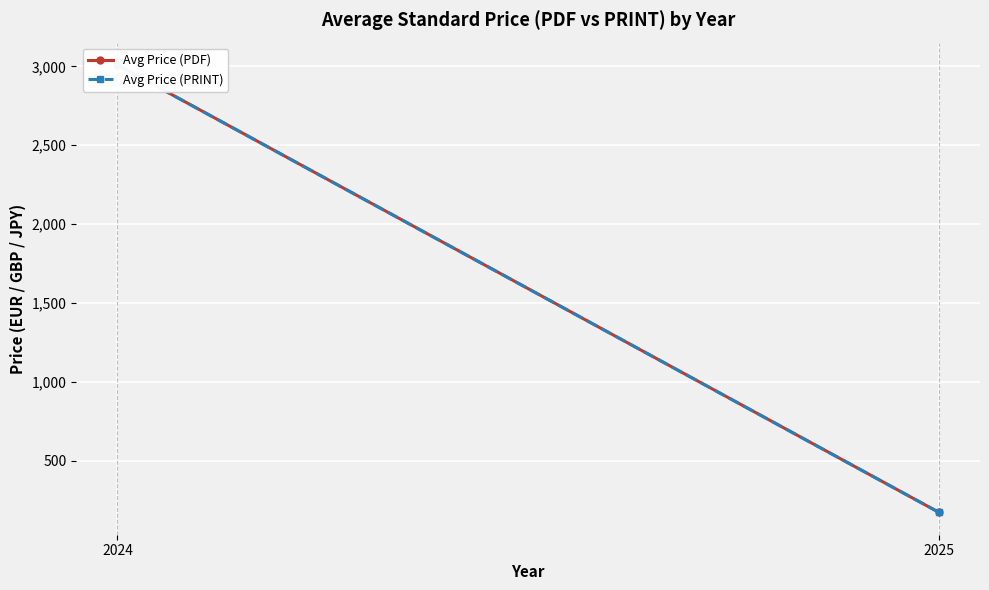

What is the difference between the maximum and minimum values in the Avg Price (PDF) series?

2836.0